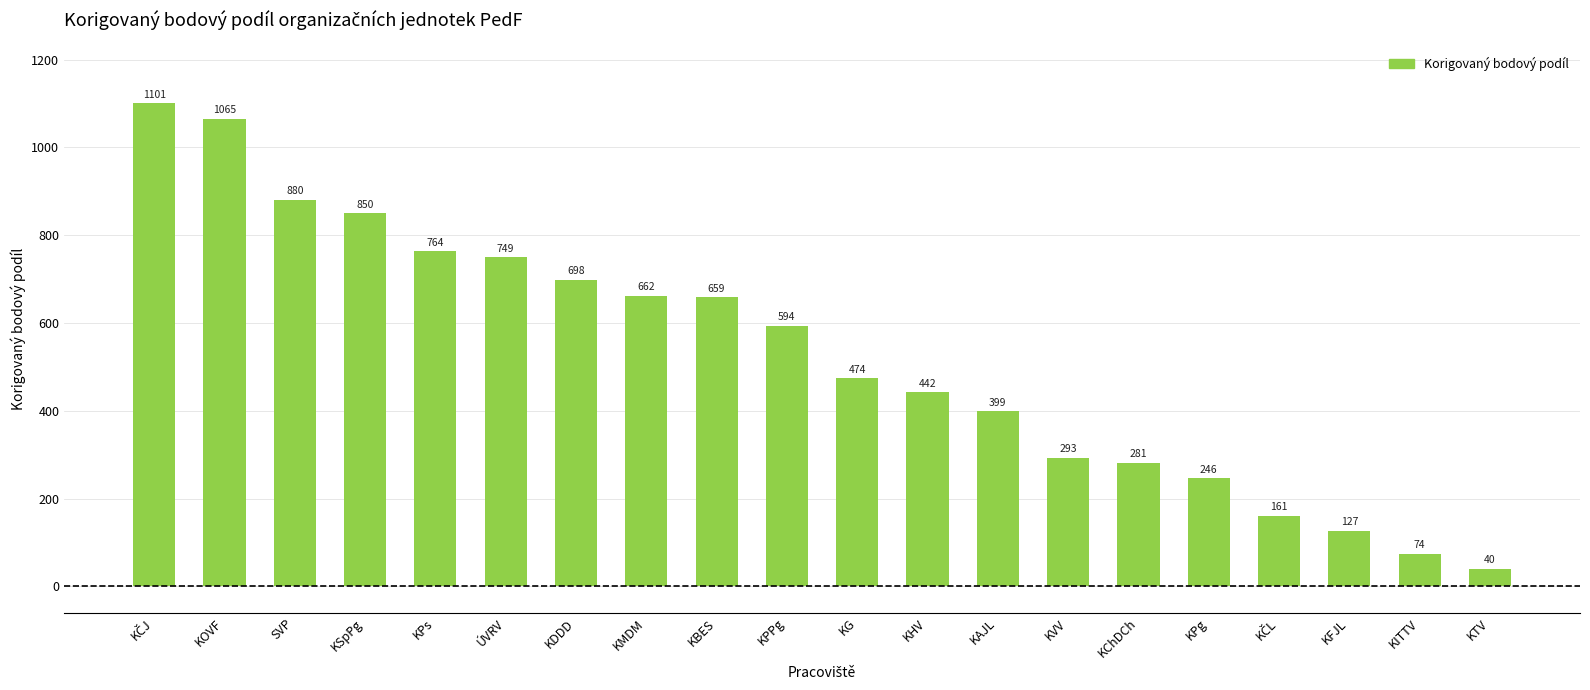

What is the label of the 16th bar from the right?

KPs